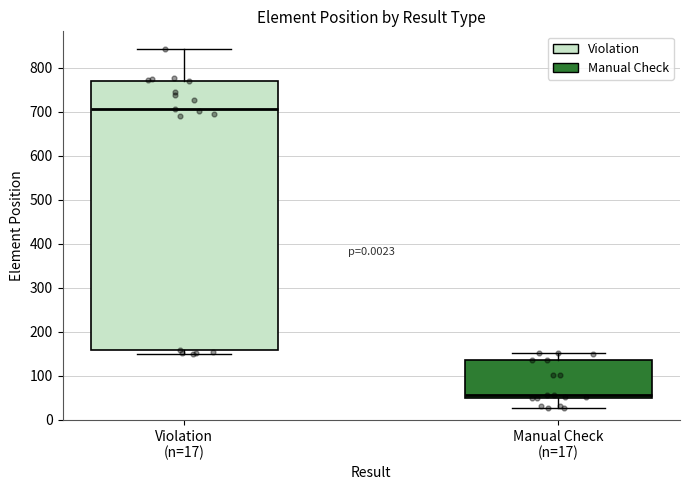

Reading left to right, read every box against the y-axis: the position of its median line, the range the box covers, and the ends of its whiskers. The values are not printed on the chart, so give them approximately, as read against the axis.

Violation (n=17): median 710, box 160 to 770, whiskers 150 to 840
Manual Check (n=17): median 60, box 50 to 140, whiskers 30 to 150